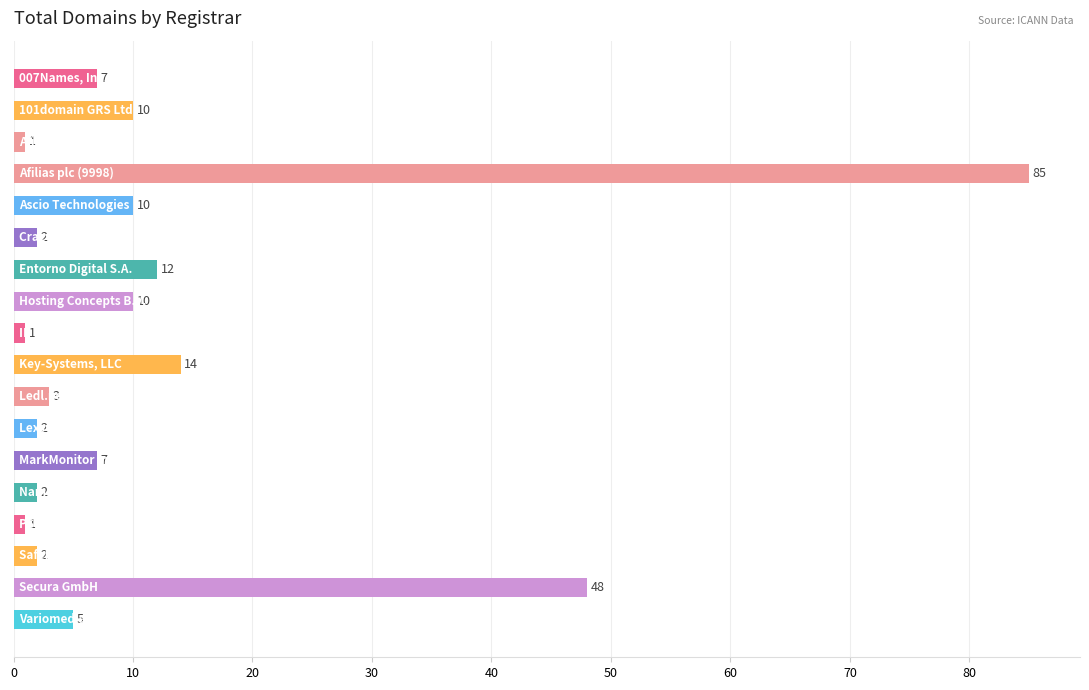

What is the sum of all values?

222